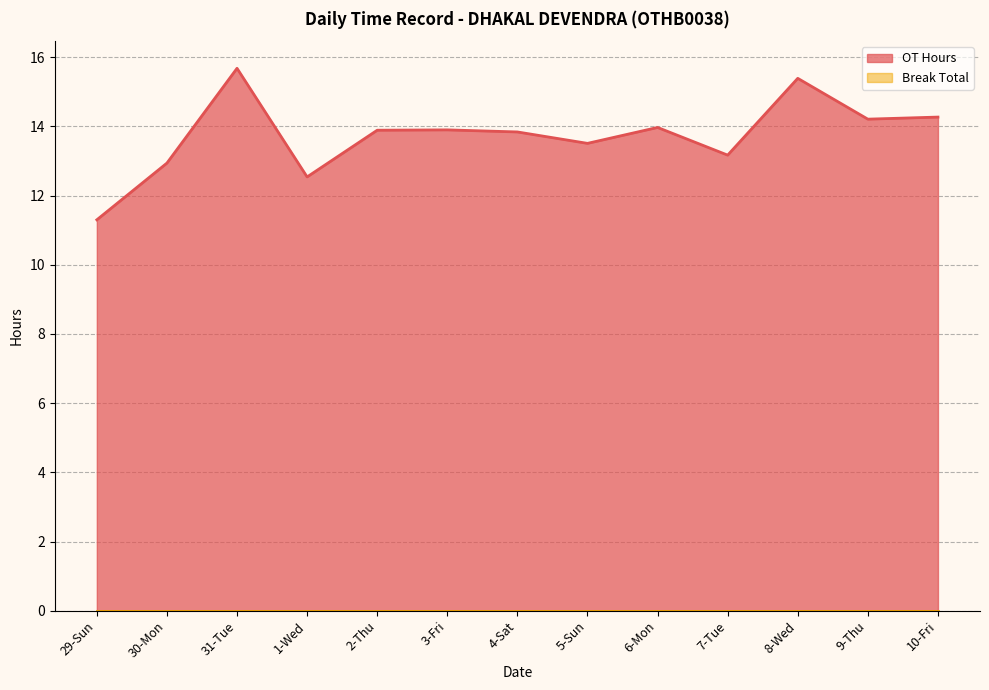

At which category does the data reach its first local valley?

1-Wed